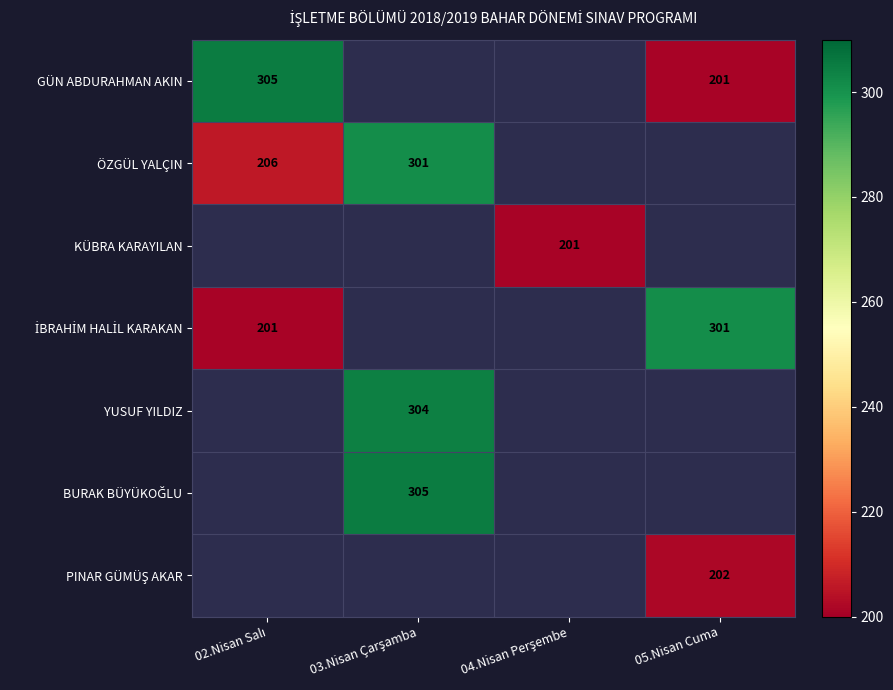

Where is İBRAHİM HALİL KARAKAN nearest to the value 251?

02.Nisan Salı